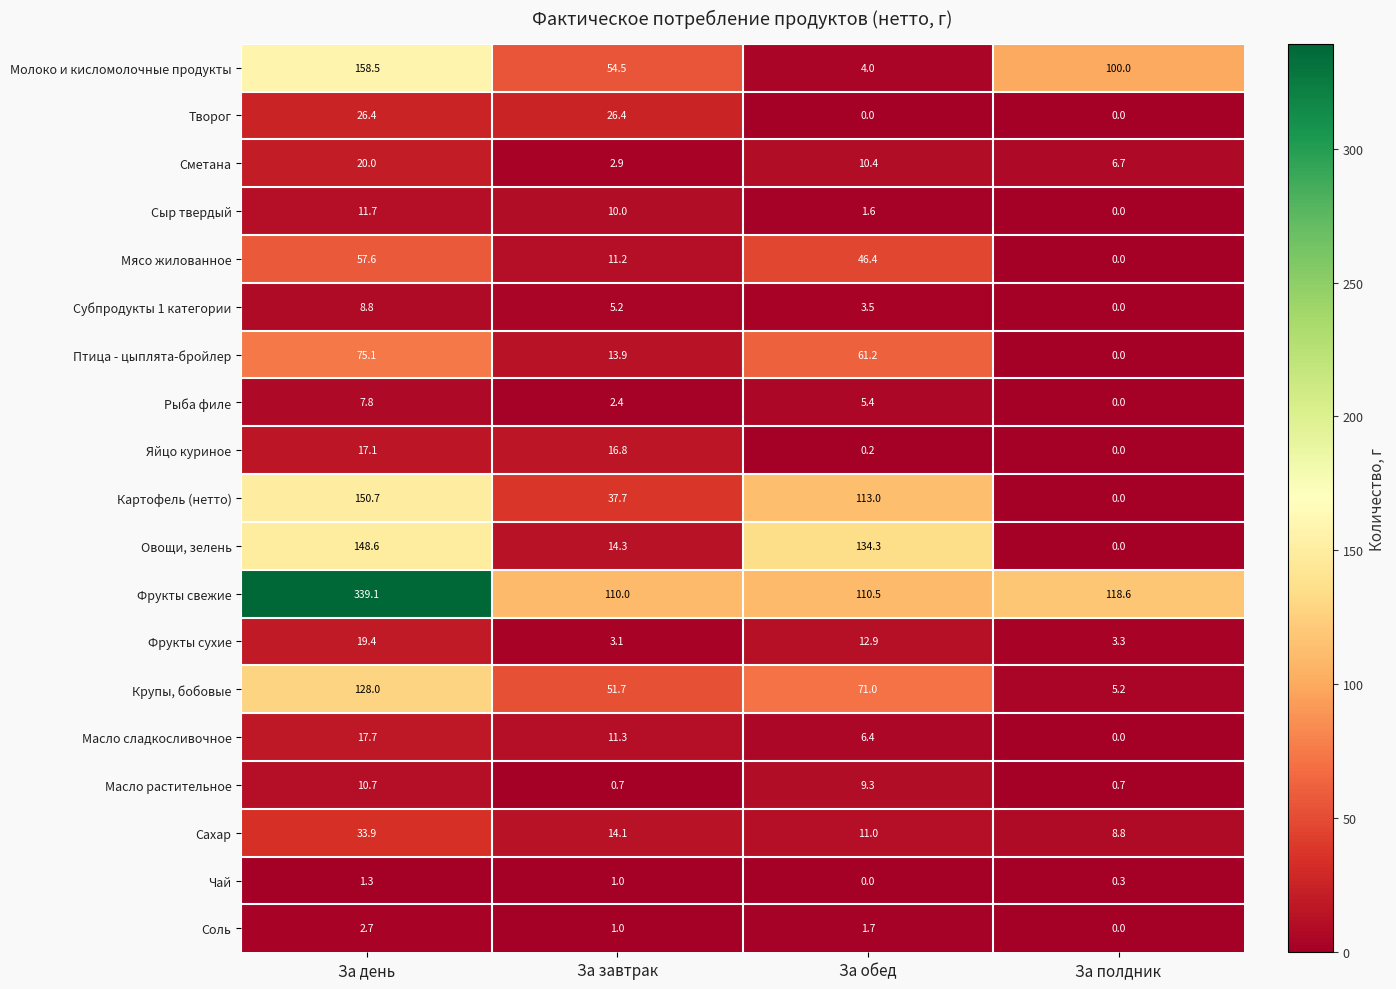

At which label does Сметана first exceed 10?

За день